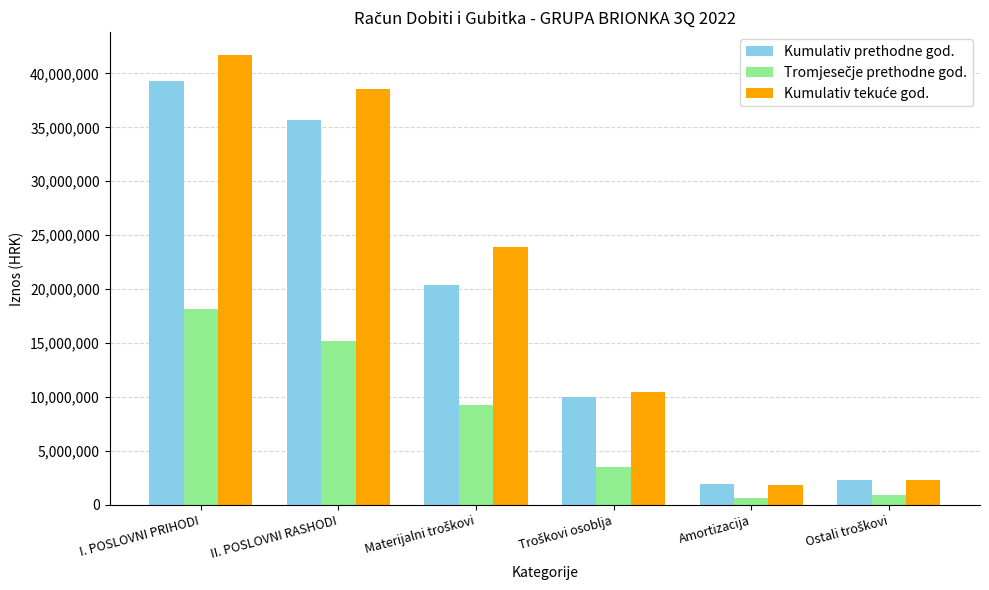

How many distinct data groups are displayed?

3